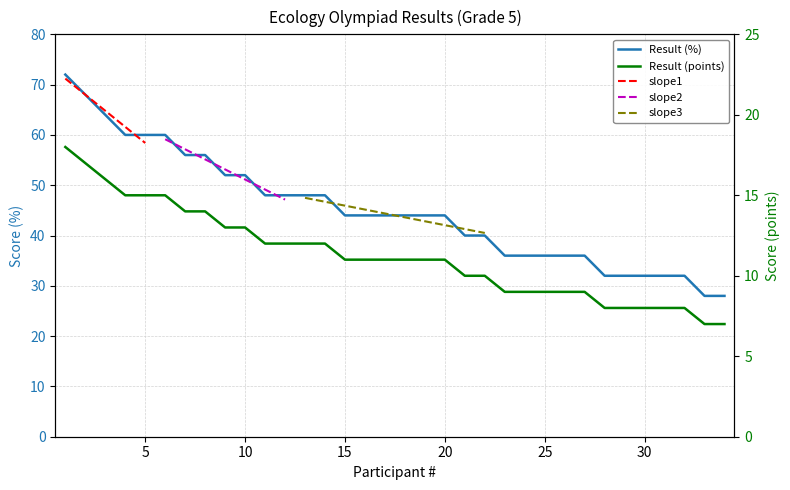

Reading right to left, transcribe all the data shown in this chart.

Grade 5: 28	28	32	32	32	32	32	36	36	36	36	36	40	40	44	44	44	44	44	44	48	48	48	48	52	52	56	56	60	60	60	64	68	72
Score (points): 7	7	8	8	8	8	8	9	9	9	9	9	10	10	11	11	11	11	11	11	12	12	12	12	13	13	14	14	15	15	15	16	17	18